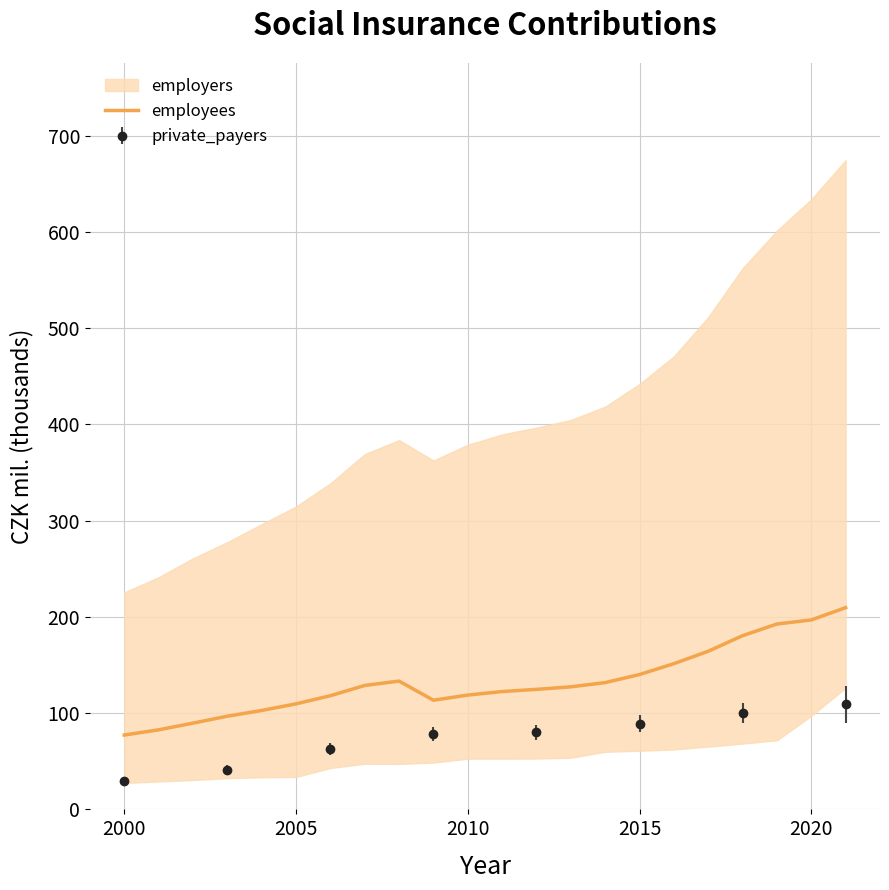

Reading right to left, extract all data points from this chart.

209.6	196.9	192.6	180.5	164.3	151.4	140.1	131.7	127.3	124.7	122.5	118.8	113.4	133.3	128.8	118.1	109.7	102.8	96.8	89.6	82.7	77.3